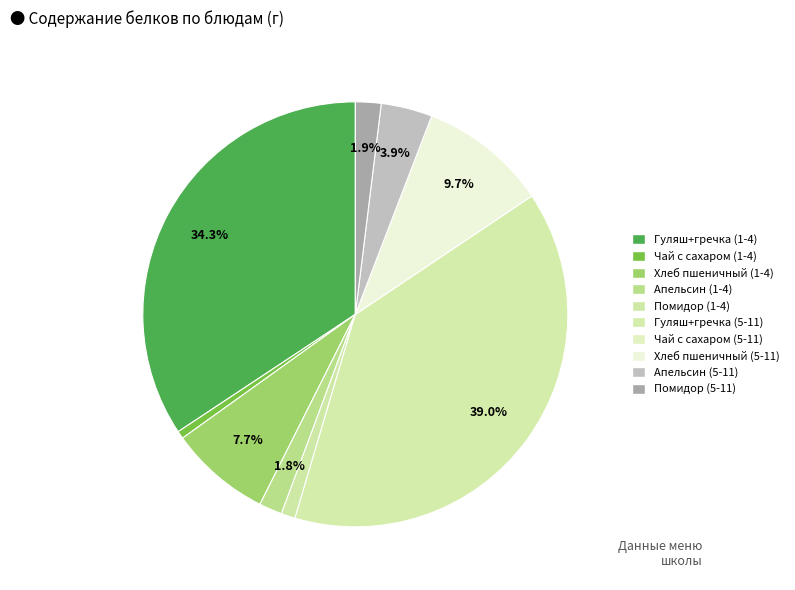

Rank the categories by value from highest to lowest.

Гуляш из говядины с кашей гречневой (5-11), Гуляш из говядины с кашей гречневой (1-4), Хлеб пшеничный (5-11), Хлеб пшеничный (1-4), Апельсин (5-11), Помидор (5-11), Апельсин (1-4), Помидор (1-4), Чай с сахаром (1-4), Чай с сахаром (5-11)